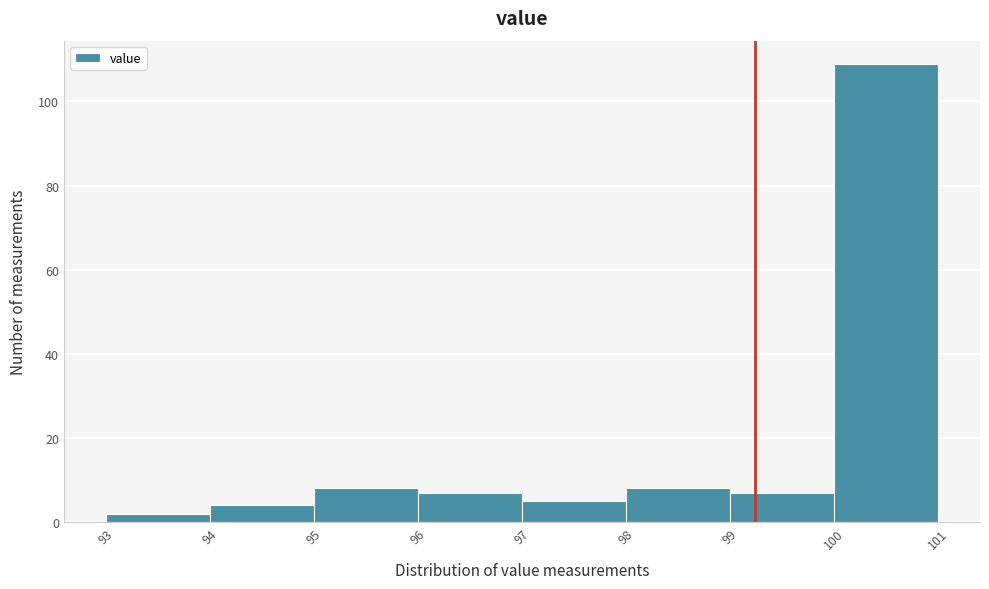

How tall is the bar that spans 98 to 99 on the x-axis? The values are not printed on the chart, so give them approximately, as read against the axis.

8